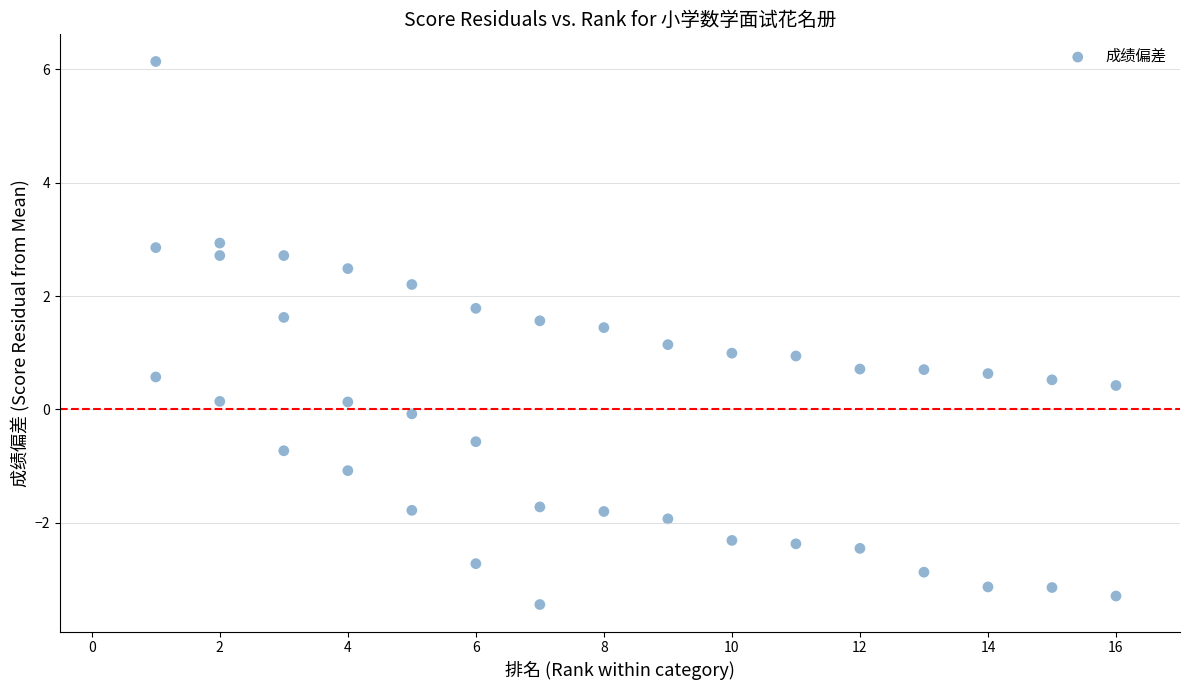

What is the range of X values (max minus min)?

15.0